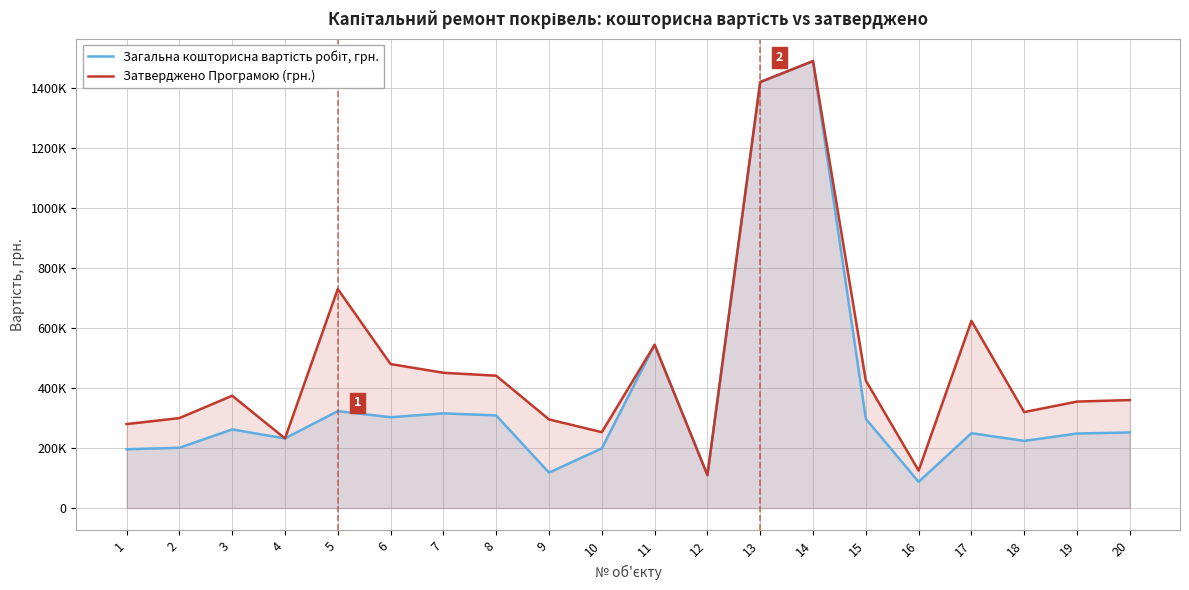

True or false: Загальна кошторисна вартість робіт, грн. and Затверджено Програмою (грн.) intersect in this chart.

False